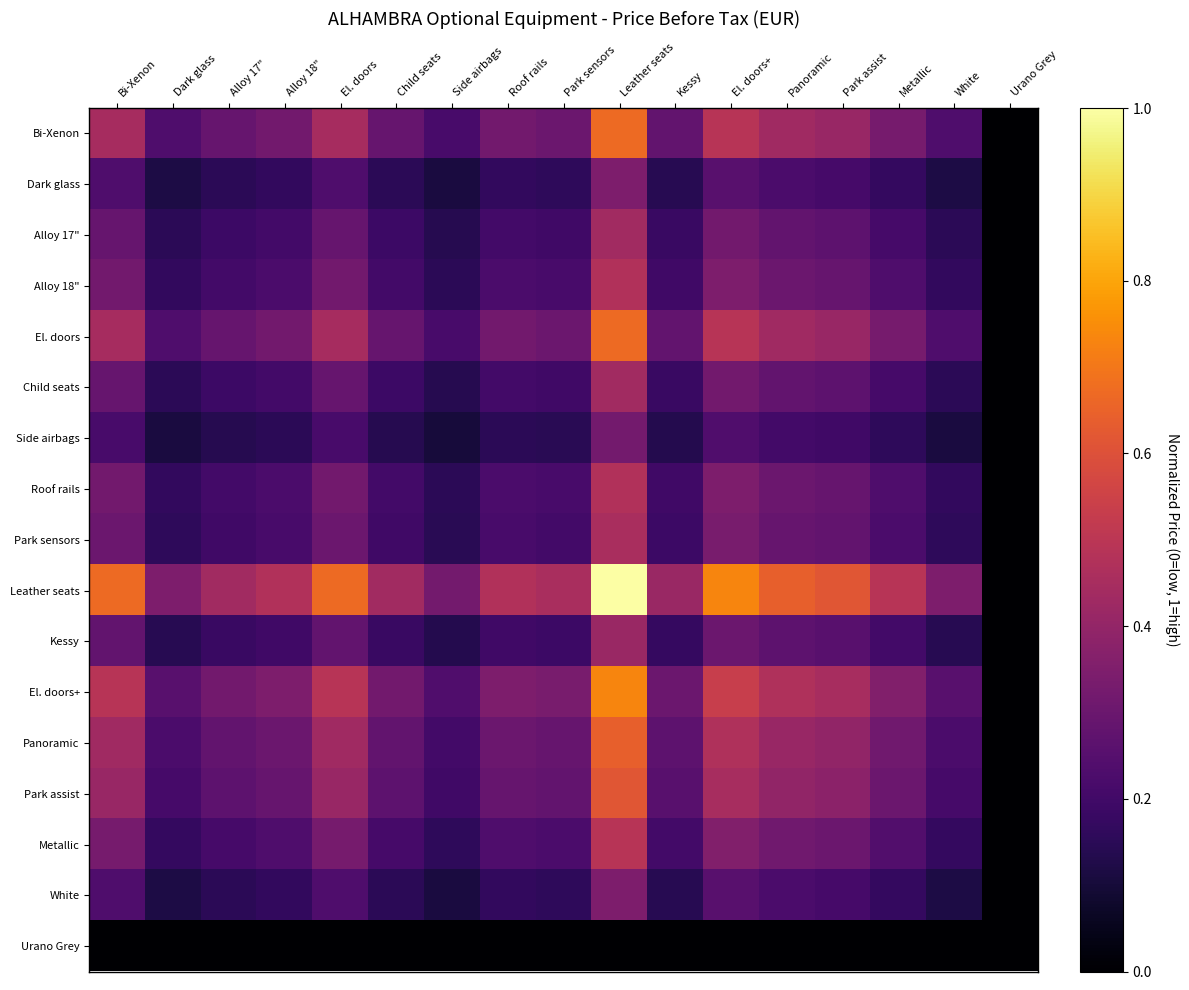

What is the total value across all series at Dark glass?

3.0